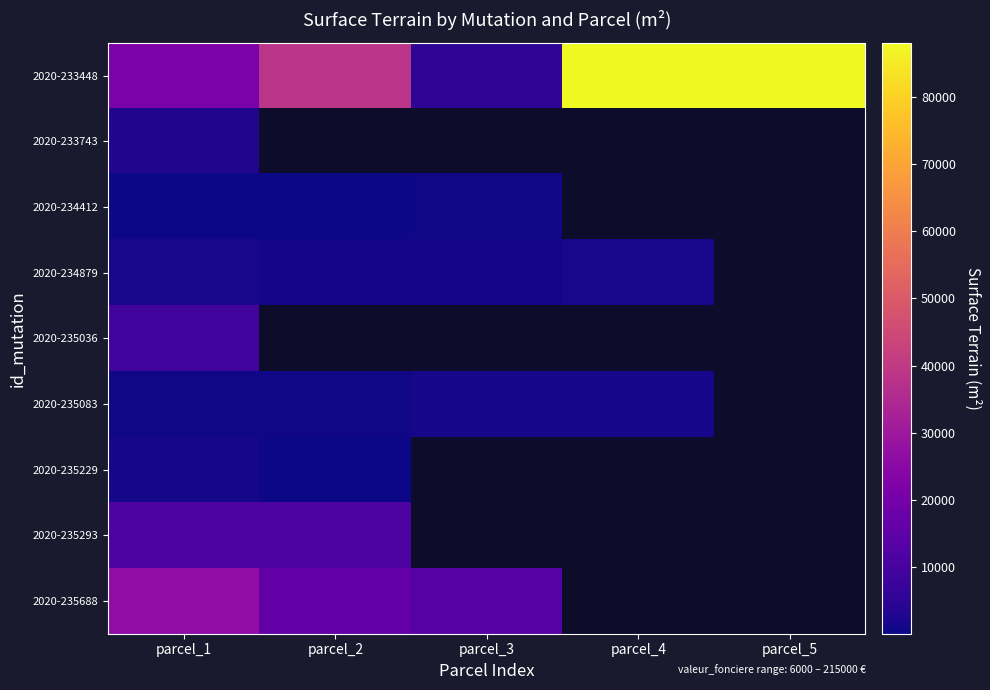

List the series in order of their peak value, lowest first.

2020-234412, 2020-235229, 2020-235083, 2020-234879, 2020-233743, 2020-235036, 2020-235293, 2020-235688, 2020-233448